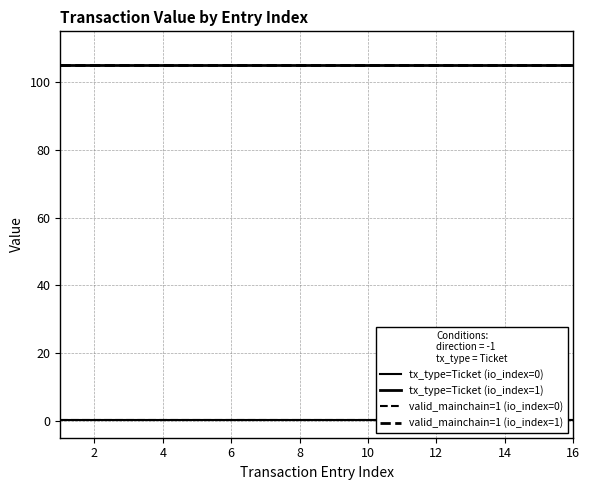

At 10, list the series in order from smallest to largest.

tx_type=Ticket (io_index=0), valid_mainchain=1 (io_index=0), tx_type=Ticket (io_index=1), valid_mainchain=1 (io_index=1)